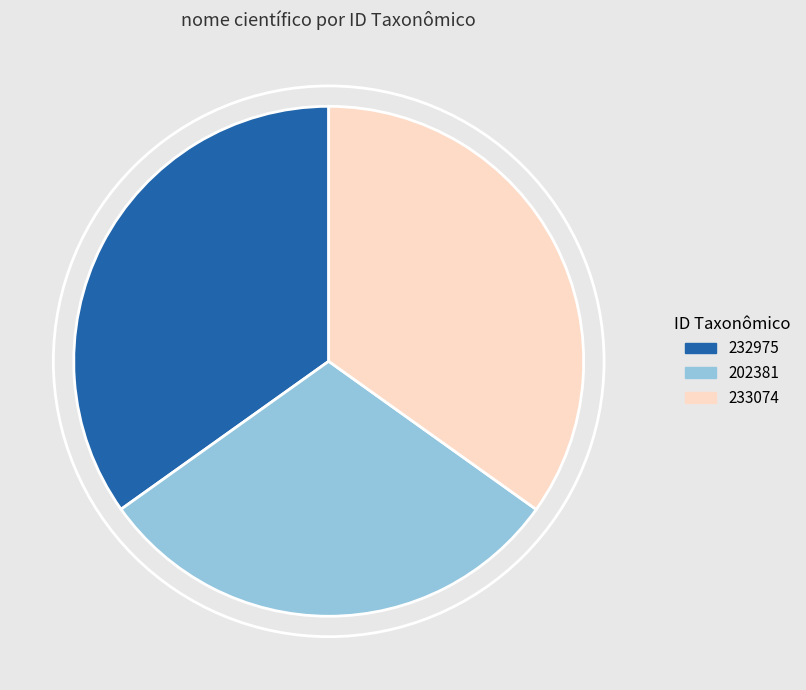

What is the ratio of the value at 233074 to the value at 202381?

1.2